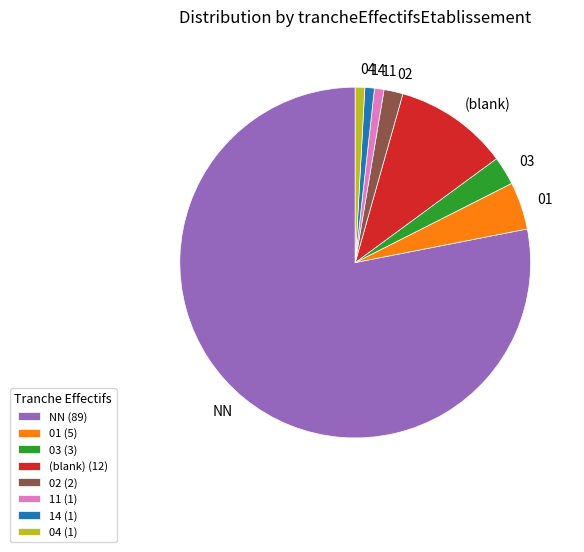

Is there a majority slice in this chart?

Yes